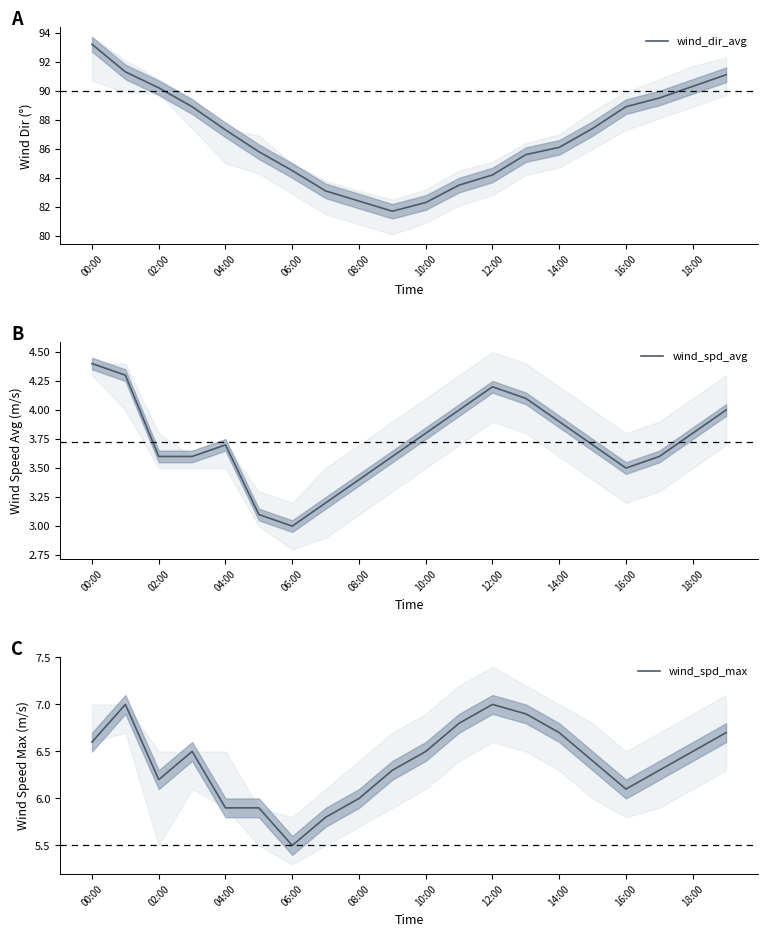

What value does the wind_dir_avg series have at 14:00?

86.1